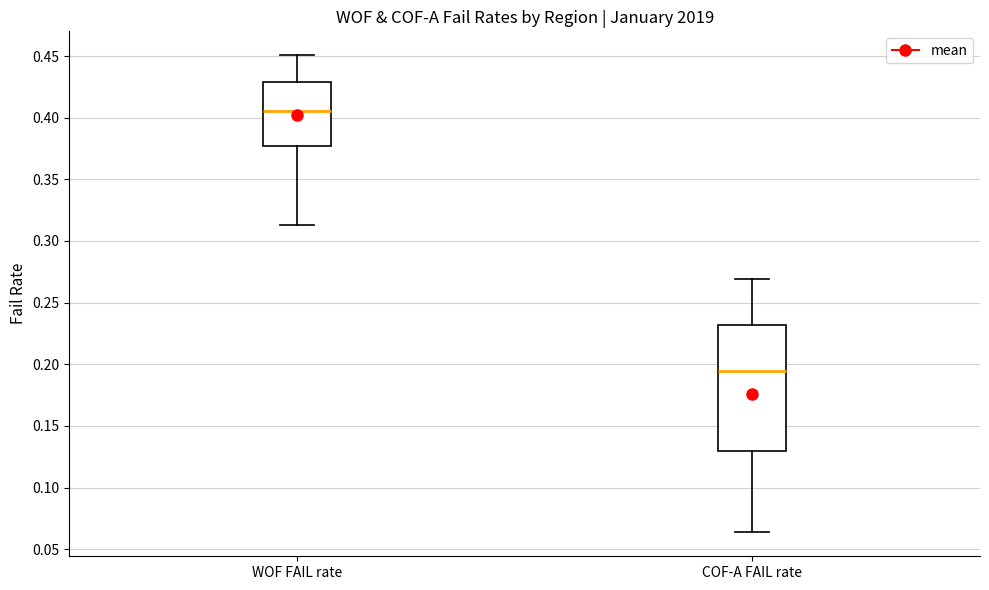

Reading left to right, read every box against the y-axis: the position of its median line, the range the box covers, and the ends of its whiskers. The values are not printed on the chart, so give them approximately, as read against the axis.

WOF FAIL rate: median 0.405, box 0.375 to 0.430, whiskers 0.315 to 0.450
COF-A FAIL rate: median 0.195, box 0.130 to 0.230, whiskers 0.065 to 0.270